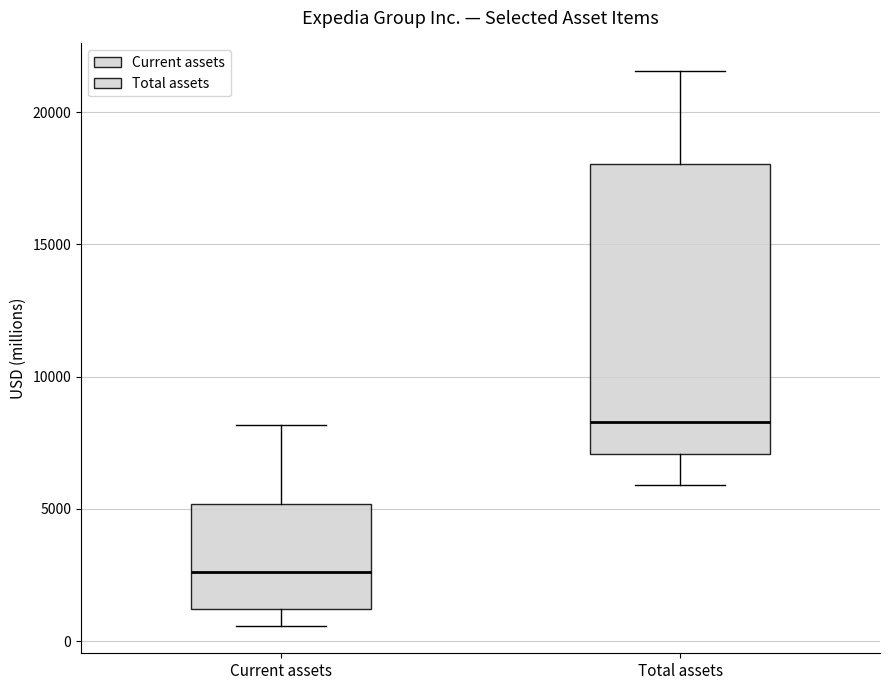

Reading left to right, read every box against the y-axis: the position of its median line, the range the box covers, and the ends of its whiskers. The values are not printed on the chart, so give them approximately, as read against the axis.

Current assets: median 2500, box 1000 to 5000, whiskers 500 to 8000
Total assets: median 8500, box 7000 to 18000, whiskers 6000 to 21500